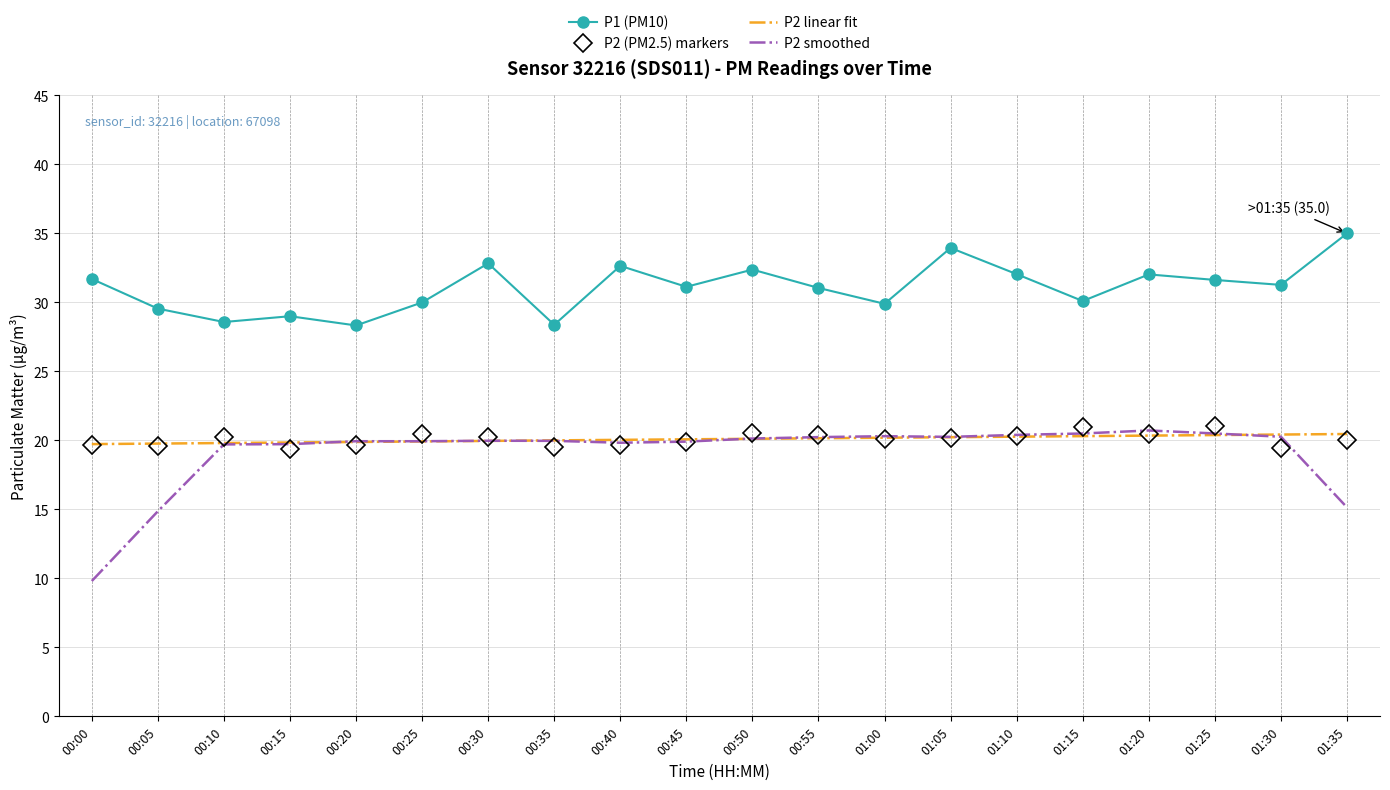

The P1 (PM10) series shows 39.3 at 00:20. True or false?

False